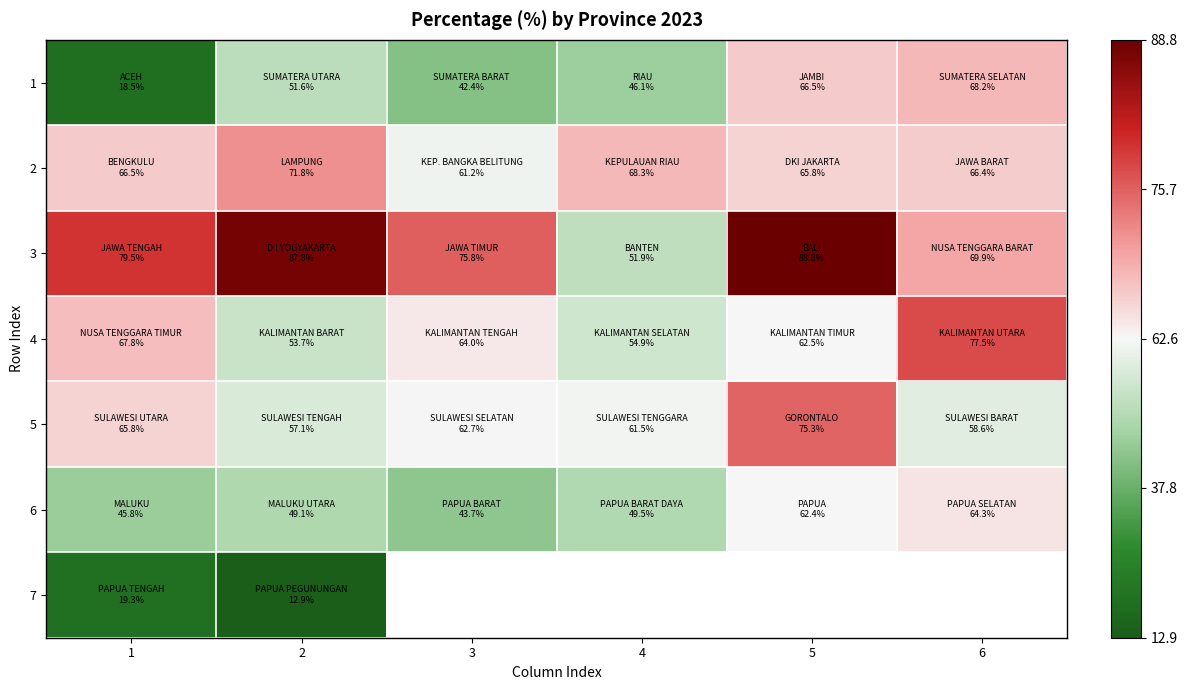

What is the minimum value for 3?

51.9